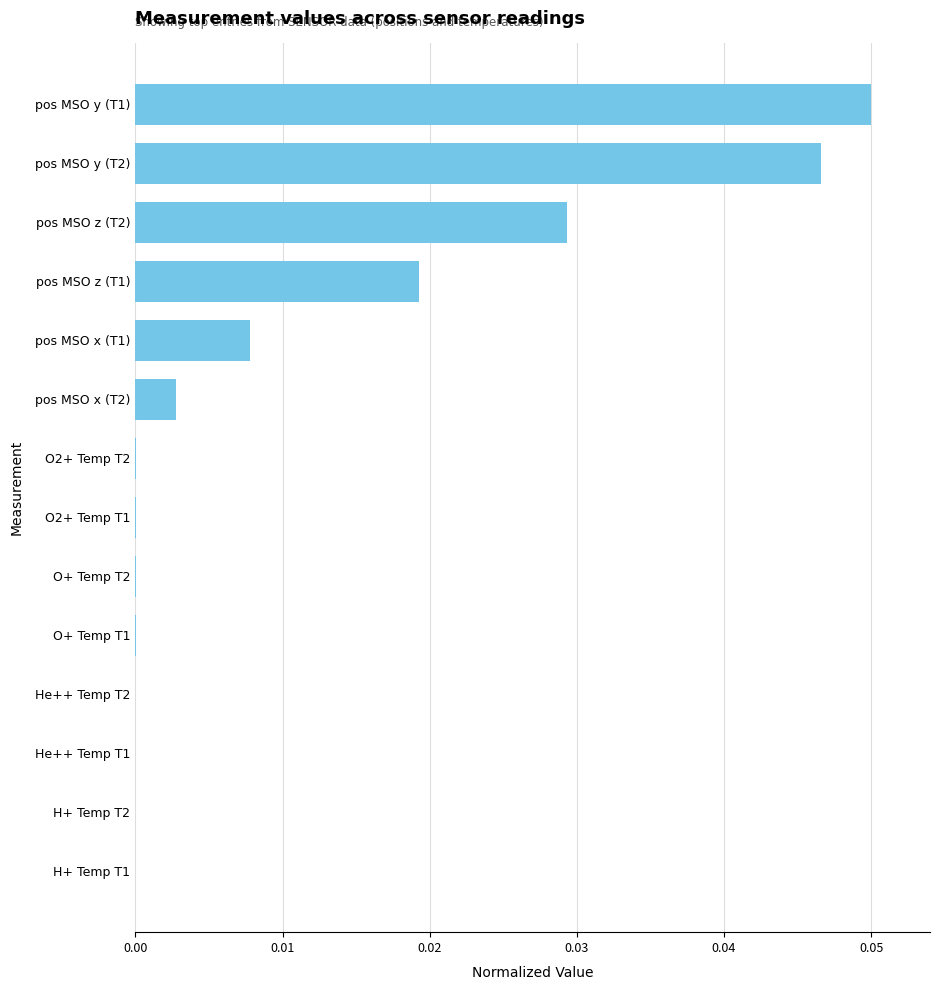

What is the sum of all values?

0.2